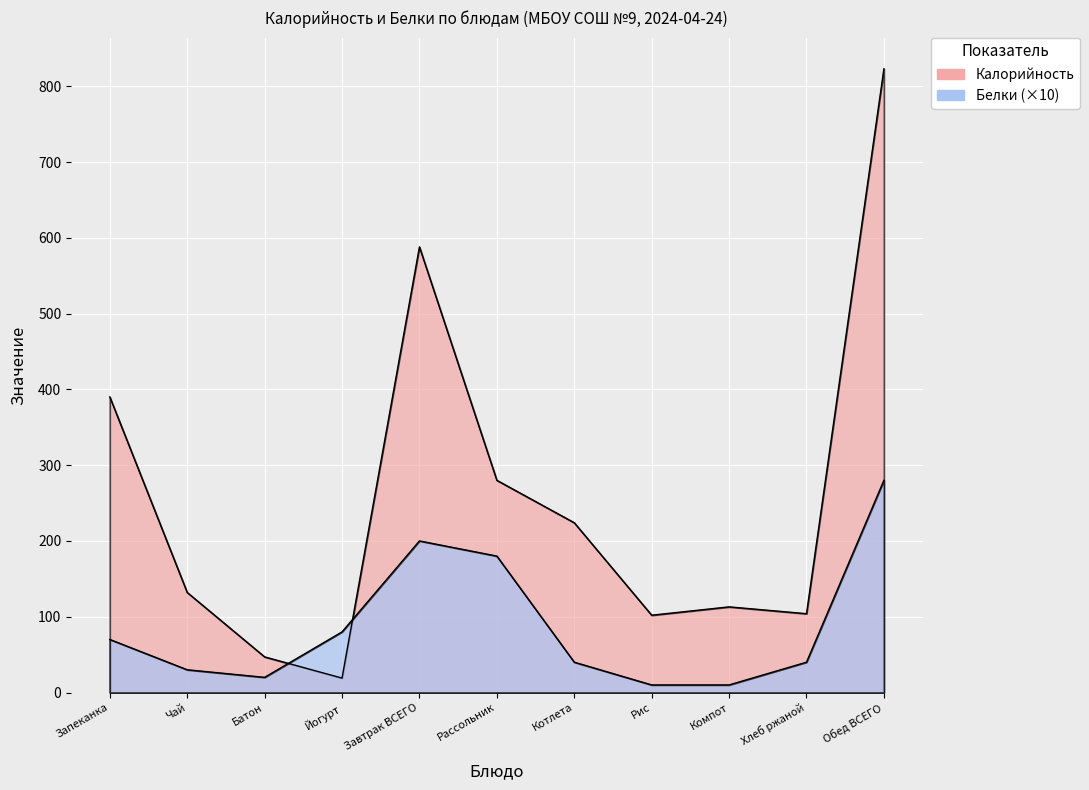

List the series in order of their overall mean, highest first.

Калорийность, Белки